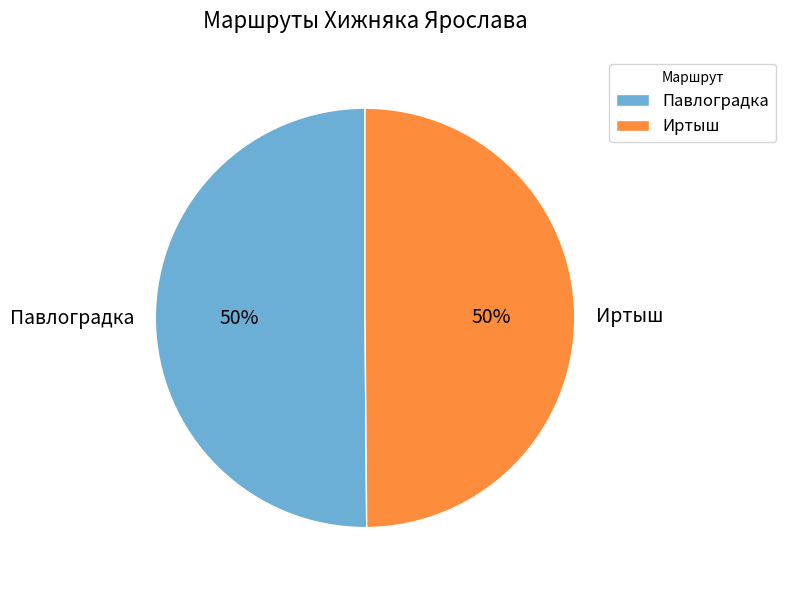

To the nearest percent, what portion does Павлоградка represent?

50%